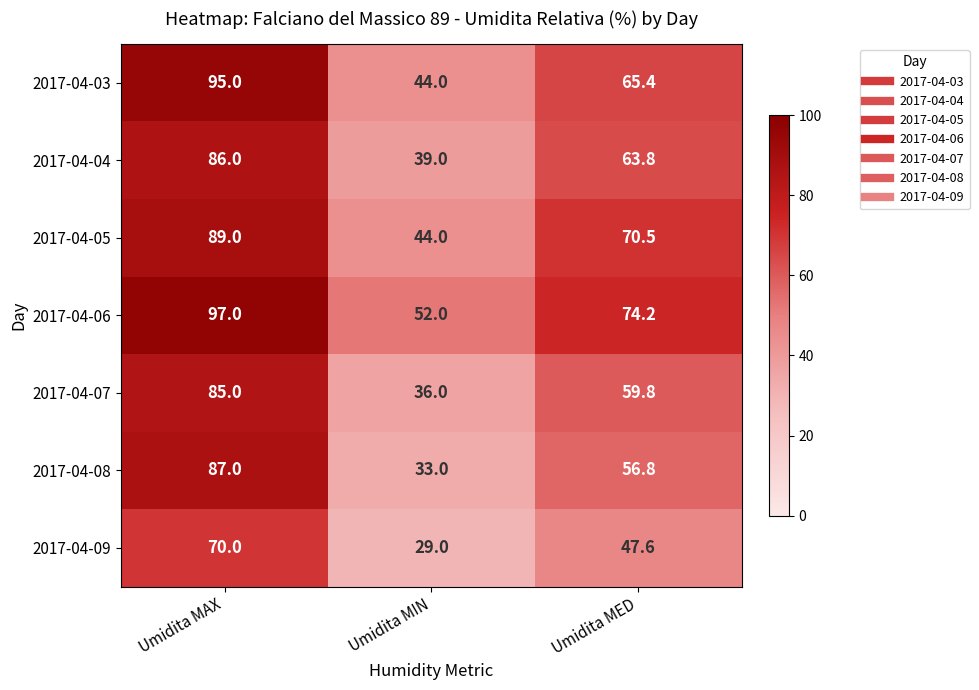

What is the approximate value of 2017-04-05 at Umidita MAX?

89.0